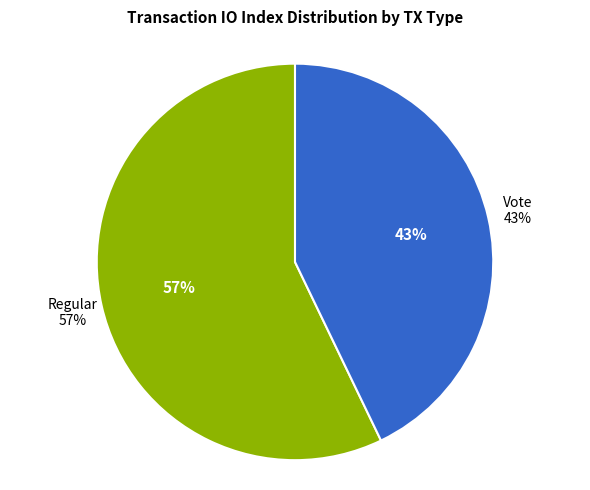

Is there a majority slice in this chart?

Yes